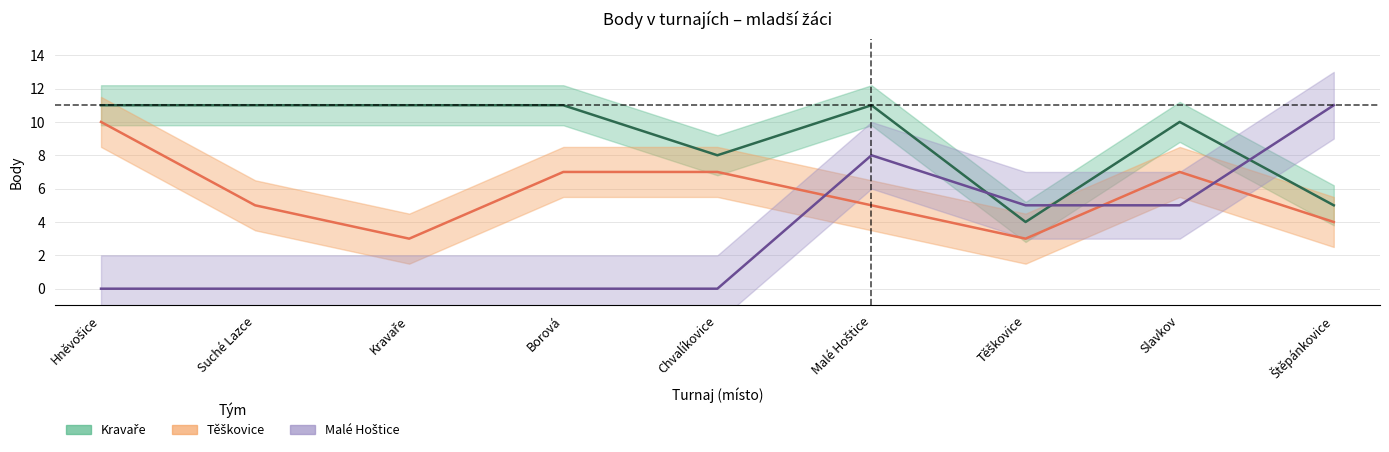

What is the spread (max minus min) of values at Kravaře?

11